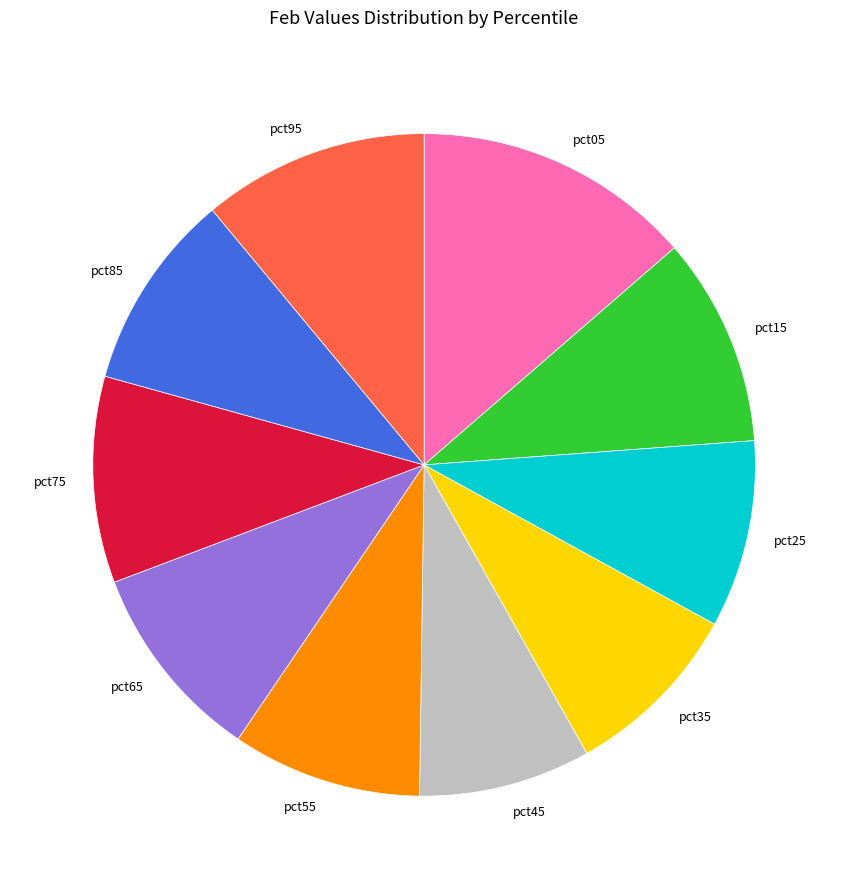

The pct35 slice represents 1% of the pie. True or false?

False